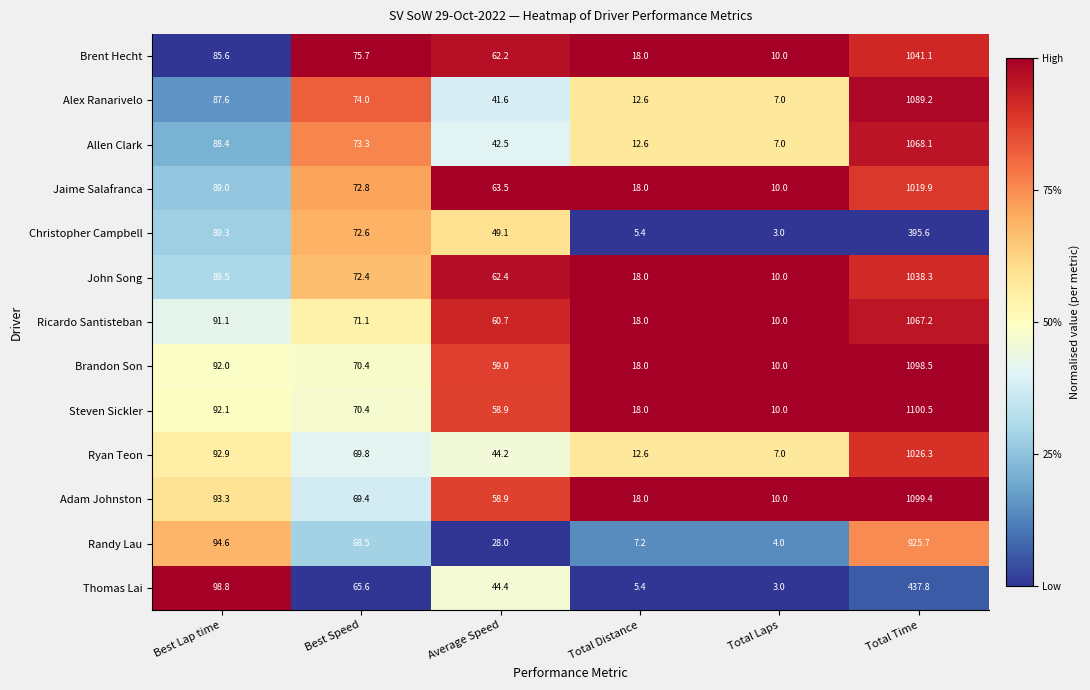

Which series changed the most between Best Speed and Total Distance?

Christopher Campbell